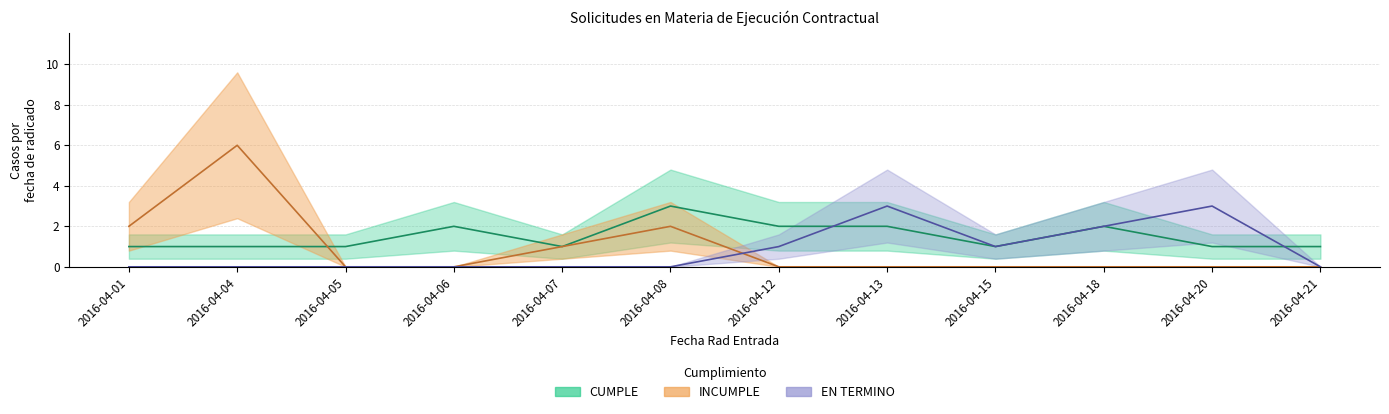

What is the total value across all series at 2016-04-07?

2